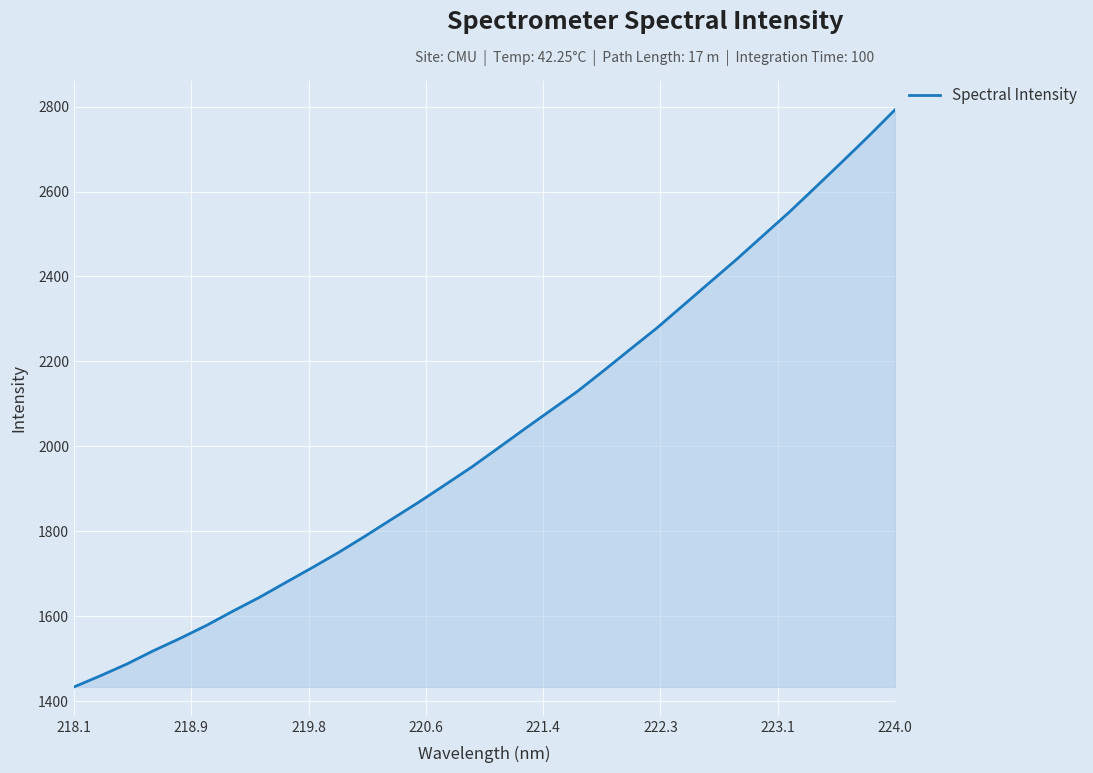

What is the greatest value displayed?

2792.2